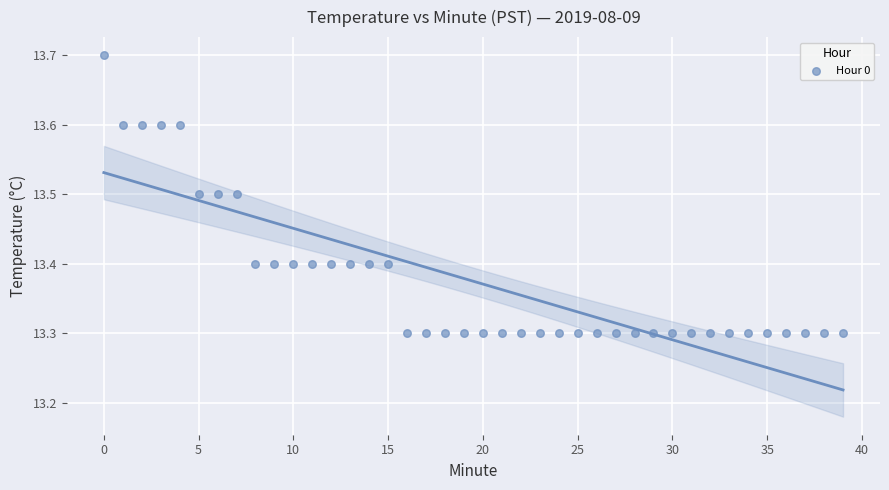

What is the range of Y values (max minus min)?

0.4